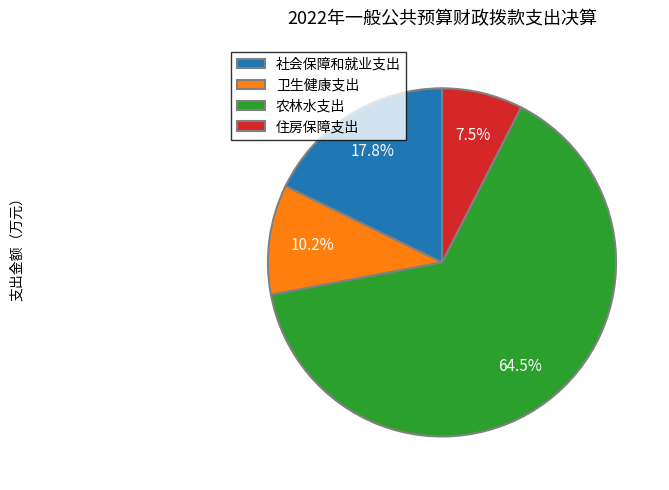

Count the number of slices in the pie.

4